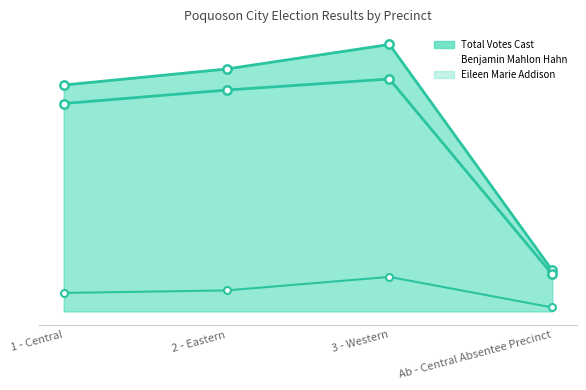

True or false: Eileen Marie Addison has more than 2 interior local peaks.

False